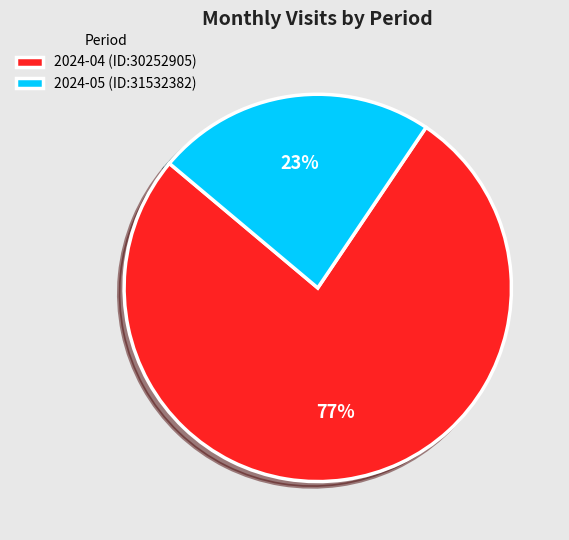

True or false: 2024-05 (ID:31532382) accounts for 23% of the total.

True